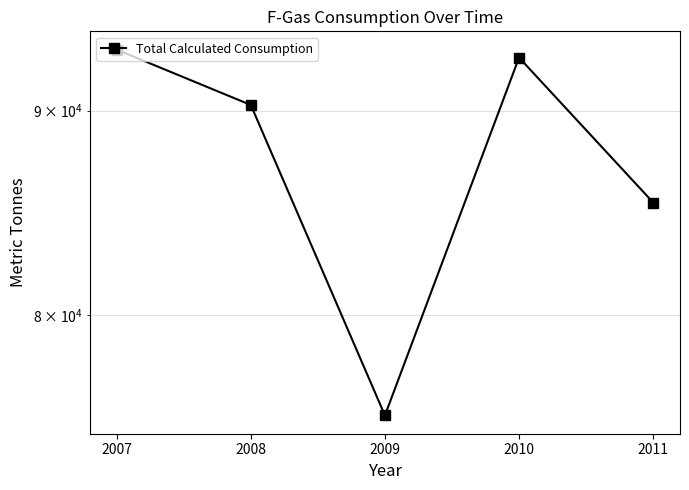

What is the value of the 5th point from the left?

85361.6